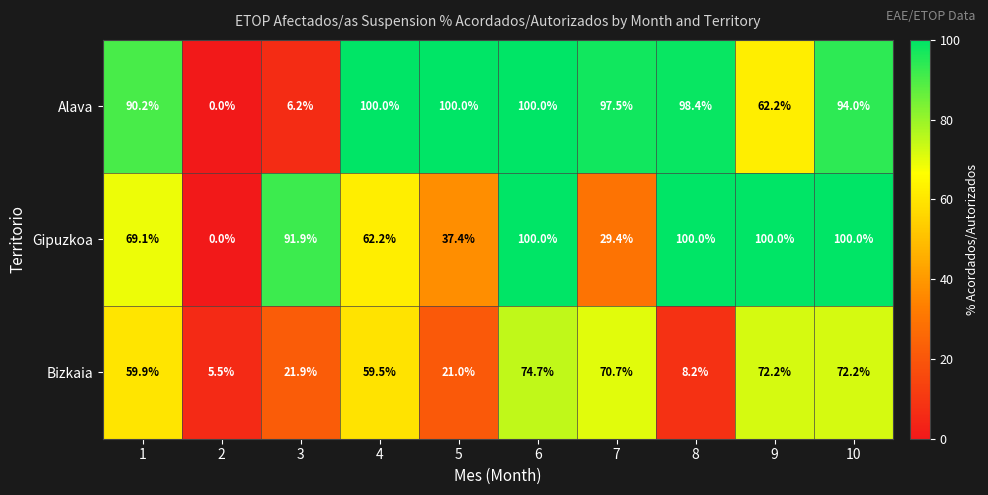

Between 1 and 10, which series saw the biggest shift?

Gipuzkoa